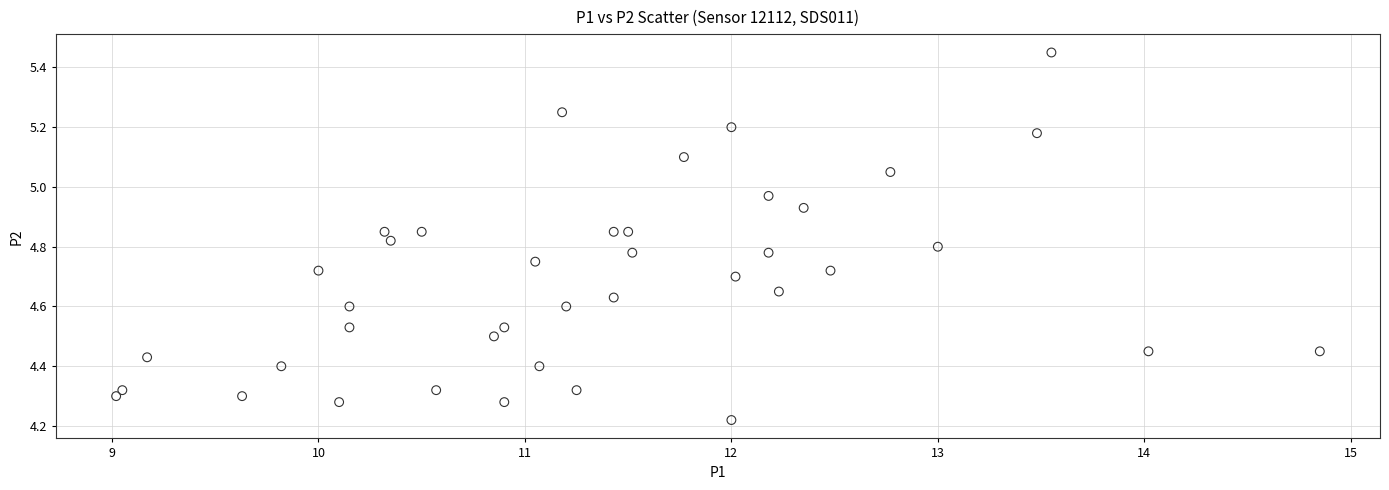

What is the range of X values (max minus min)?

5.8